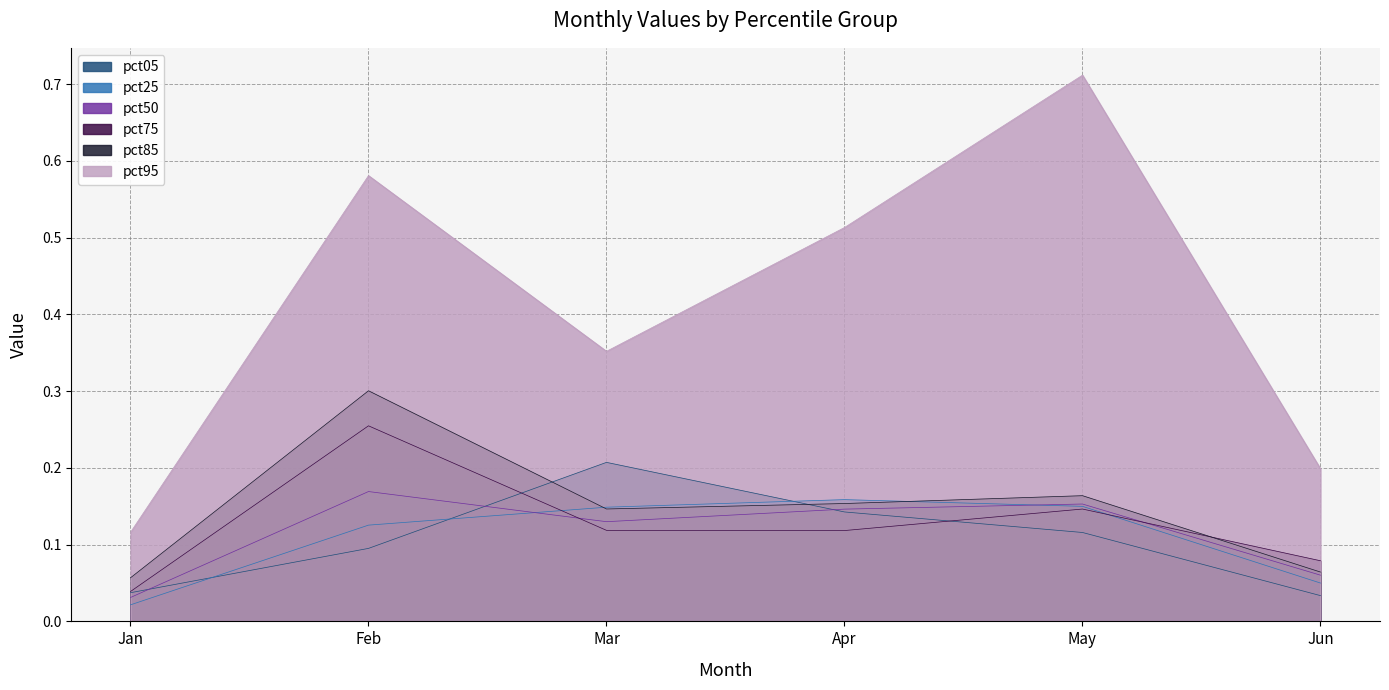

How many interior local valleys does the pct95 series have?

1